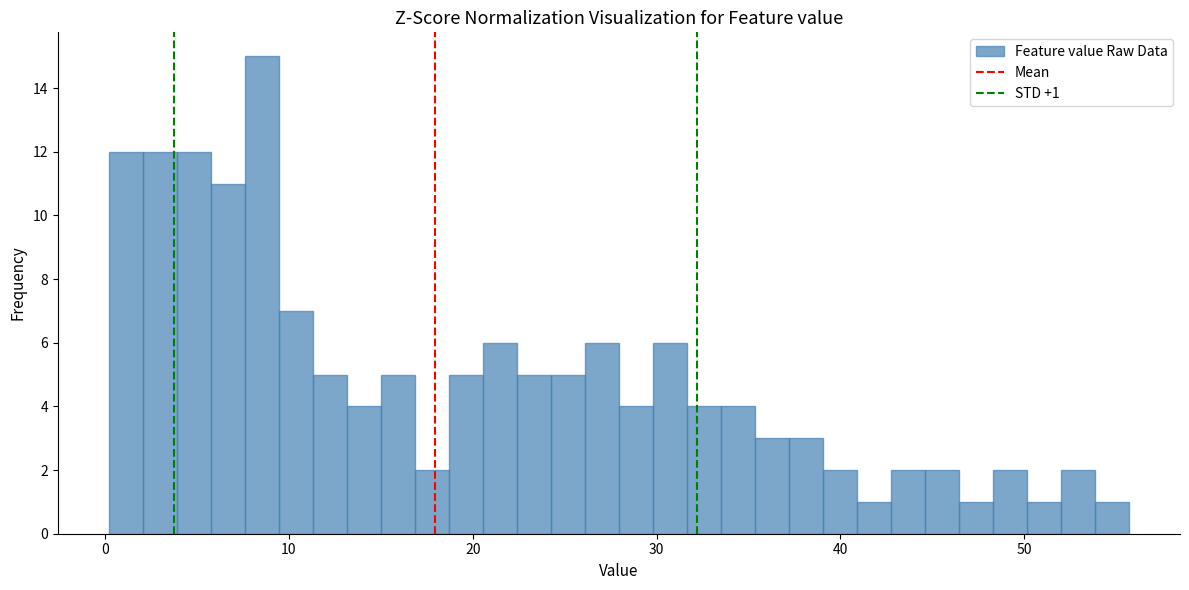

Read against the x-axis, roughly where is the centre of the tallest bar?

9